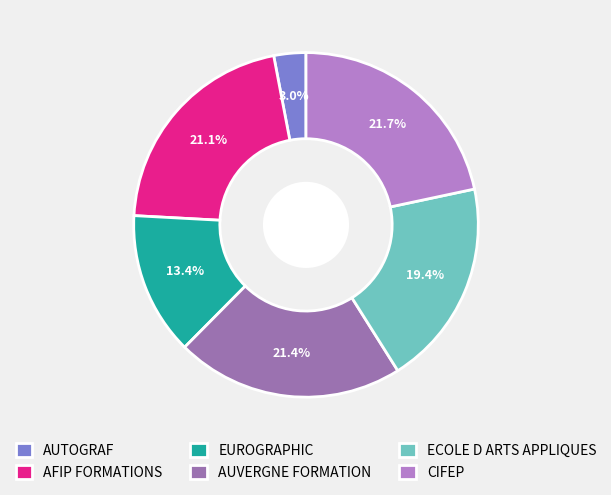

Count the number of slices in the pie.

6